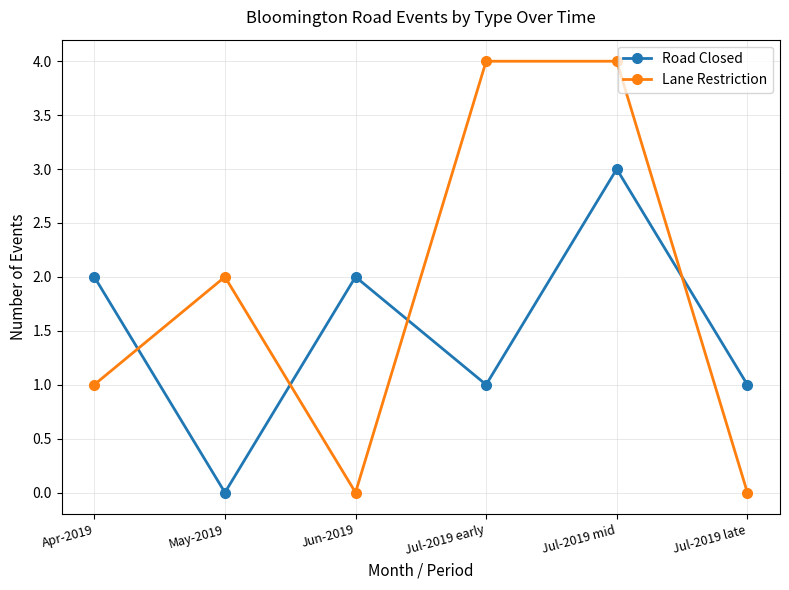

At which category is the sum across all series the highest?

Jul-2019 mid